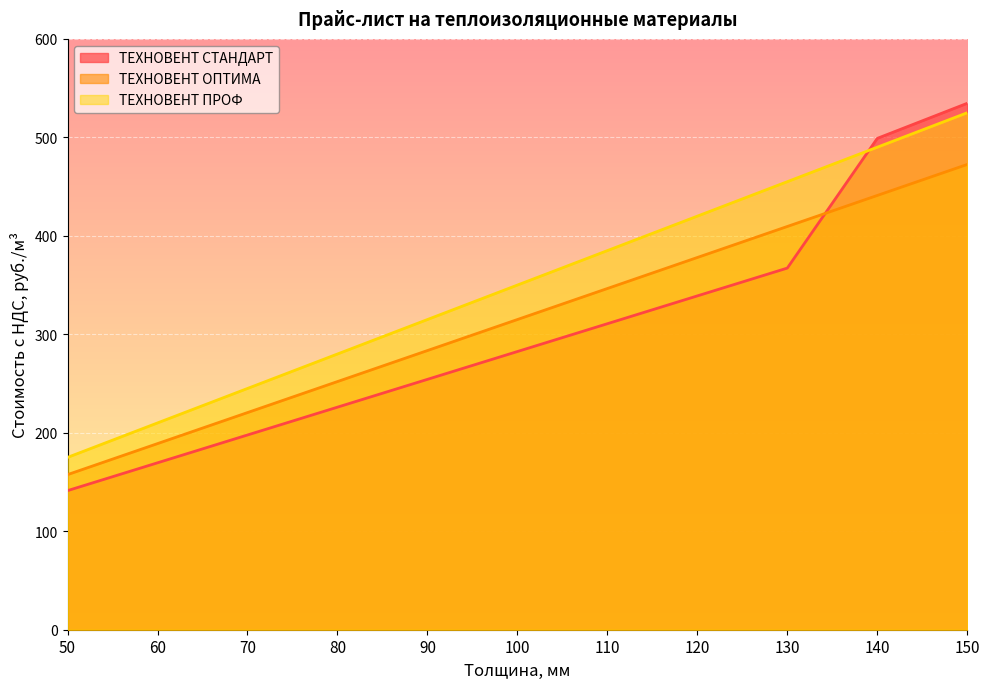

Reading left to right, transcribe all the data shown in this chart.

ТЕХНОВЕНТ СТАНДАРТ: 141.2	169.5	197.8	226.0	254.2	282.5	310.8	339.0	367.2	499.0	534.6
ТЕХНОВЕНТ ОПТИМА: 157.5	189.0	220.5	252.0	283.5	315.0	346.5	378.0	409.5	441.0	472.5
ТЕХНОВЕНТ ПРОФ: 175.0	210.0	245.0	280.0	315.0	350.0	385.0	420.0	455.0	490.0	525.0